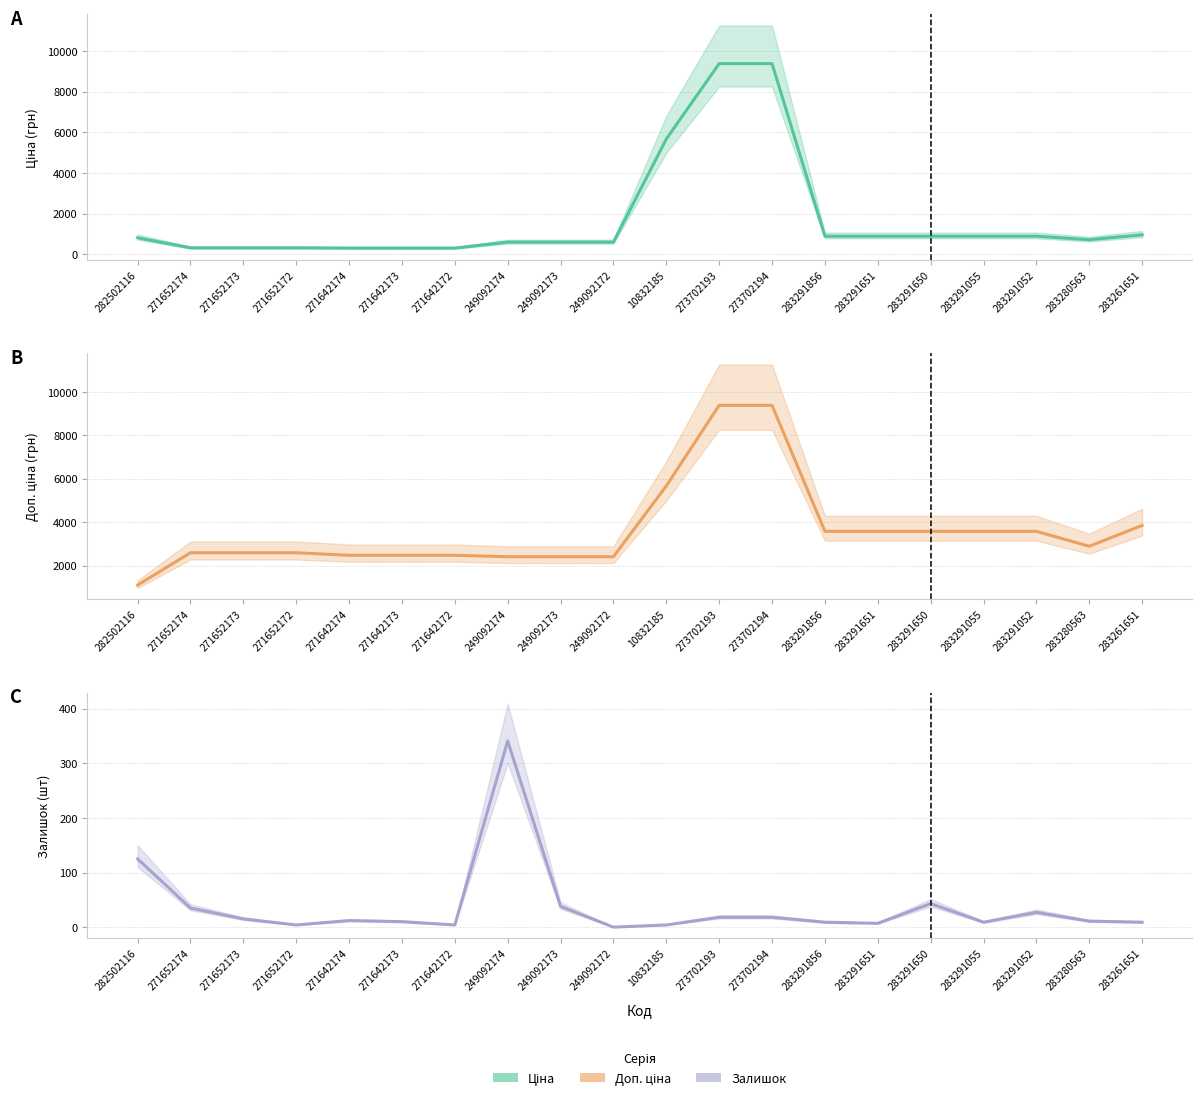

Which series changed the most between 249092174 and 10832185?

Ціна